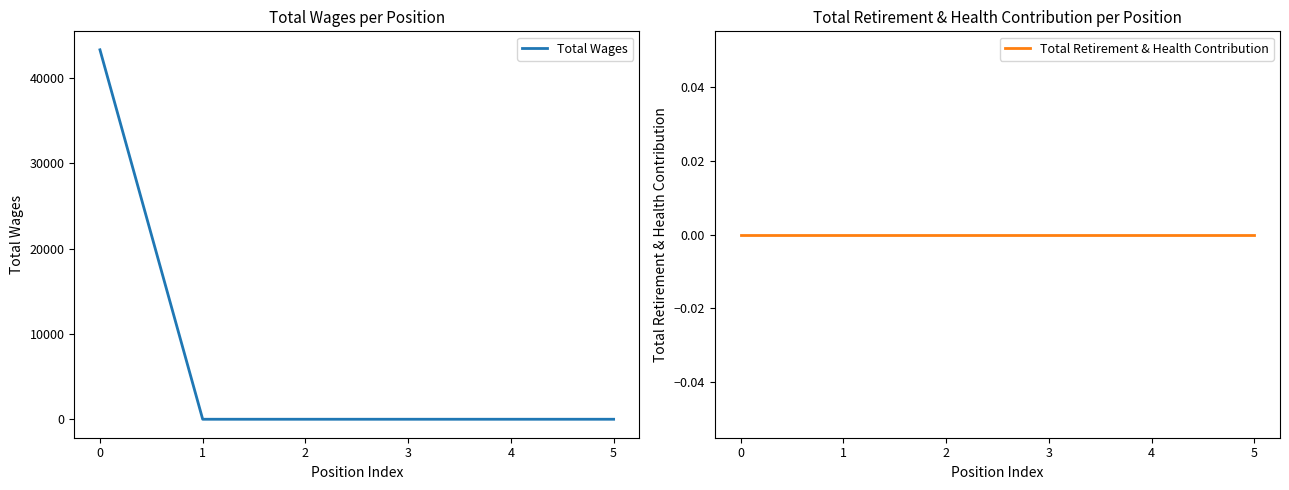

Reading left to right, list all the values displayed in this chart.

Total Wages: 0=43283	1=0	2=0	3=0	4=0	5=0
Total Retirement & Health Contribution: 0=0	1=0	2=0	3=0	4=0	5=0